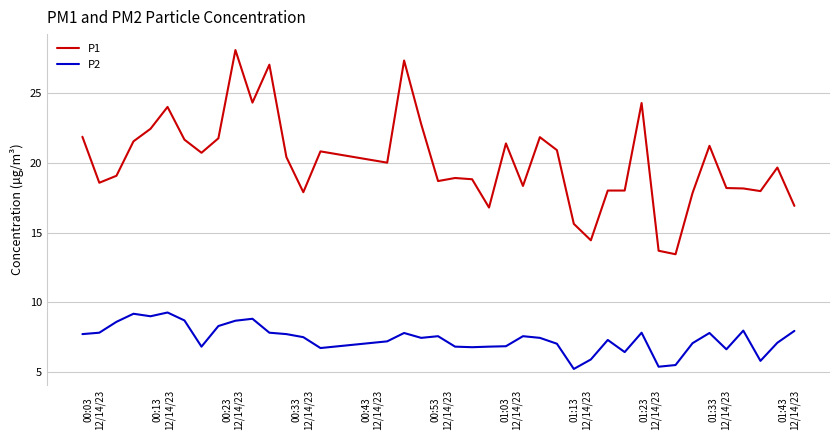

In P2, how many points are higher than both neighbors (excluding endpoints)?

10